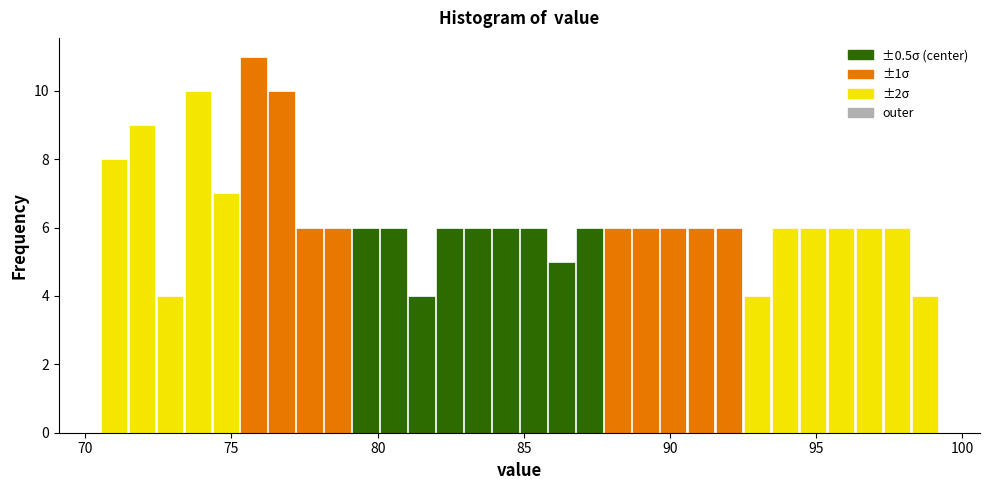

Read against the x-axis, roughly where is the centre of the tallest bar?

76.0